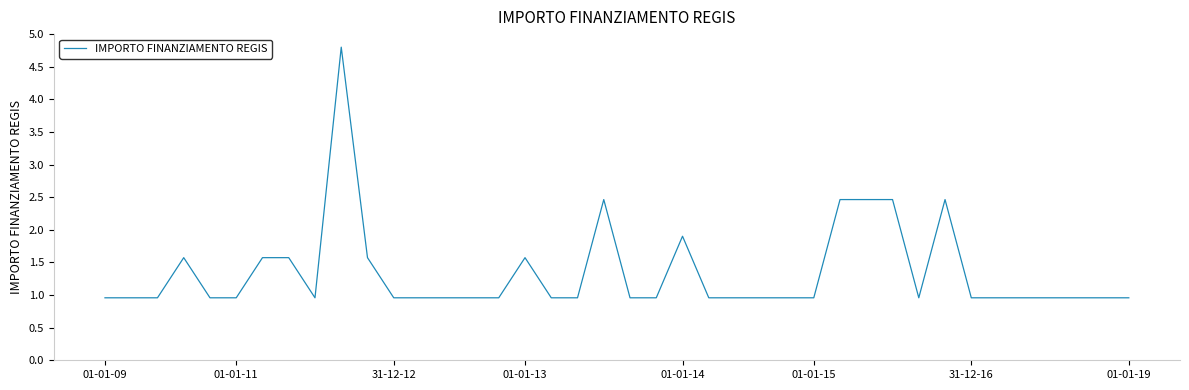

True or false: there are more than 2 points higher than both neighbors.

True